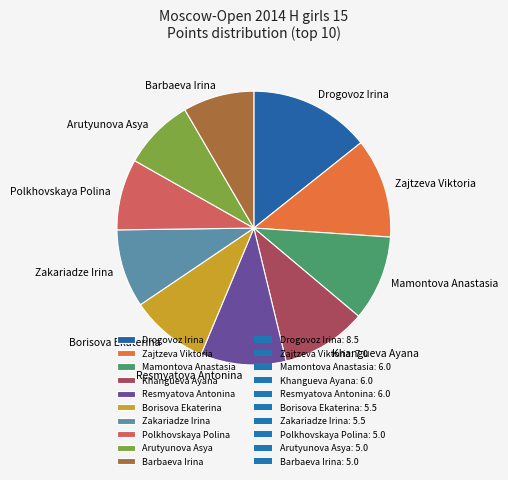

Between Zajtzeva Viktoria and Borisova Ekaterina, which is larger?

Zajtzeva Viktoria